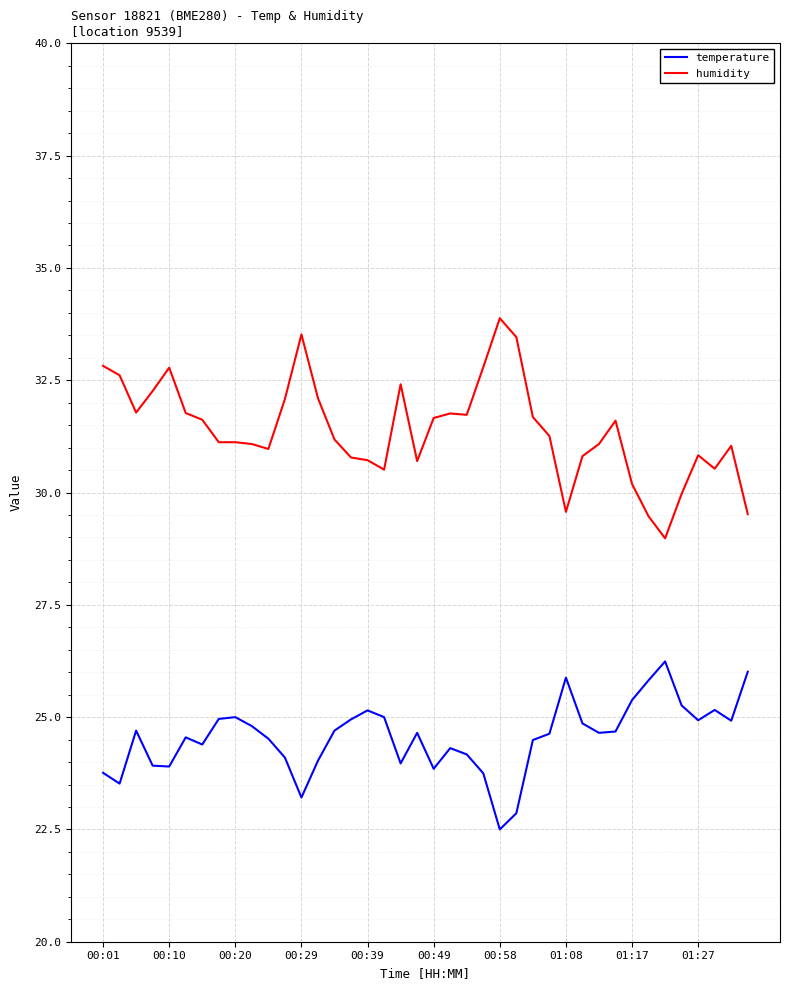

Count the number of categories in the chart.

40